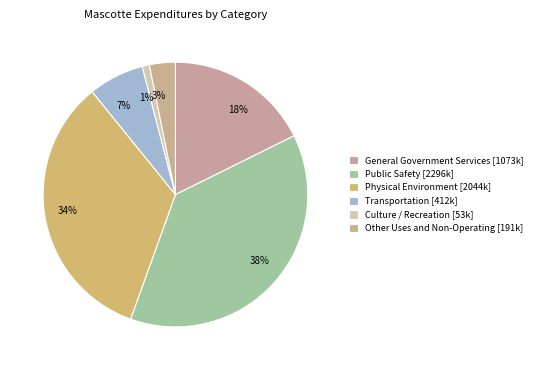

To the nearest percent, what percentage of the pie is Public Safety?

38%